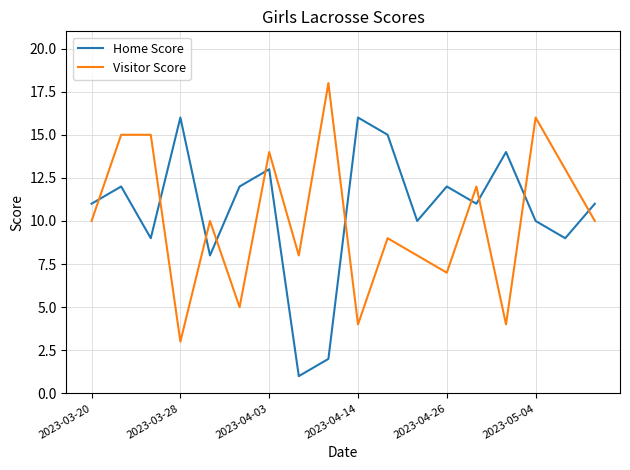

True or false: Home Score and Visitor Score intersect in this chart.

True